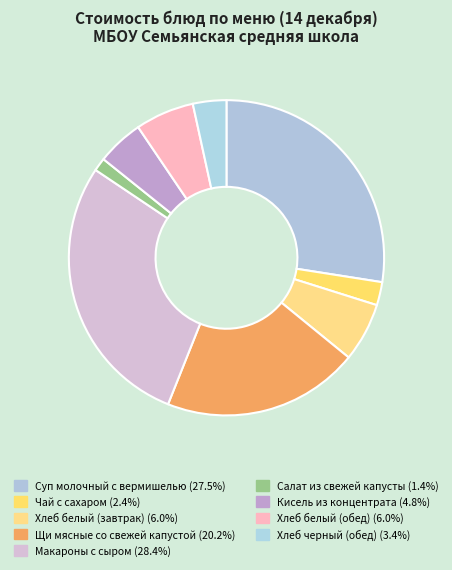

To the nearest percent, what portion does Хлеб белый (завтрак) represent?

6%